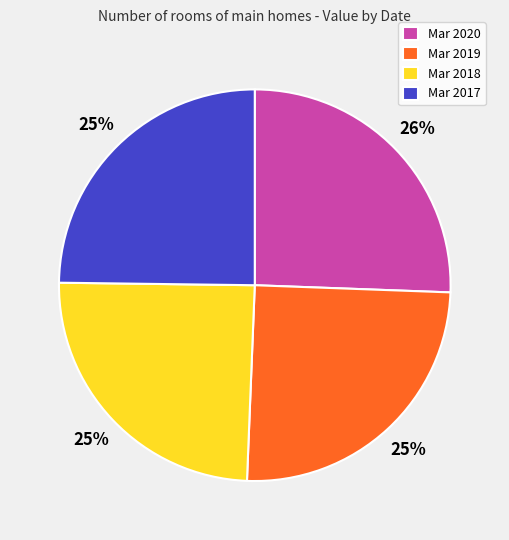

Which has a higher value, Mar 2019 or Mar 2020?

Mar 2020